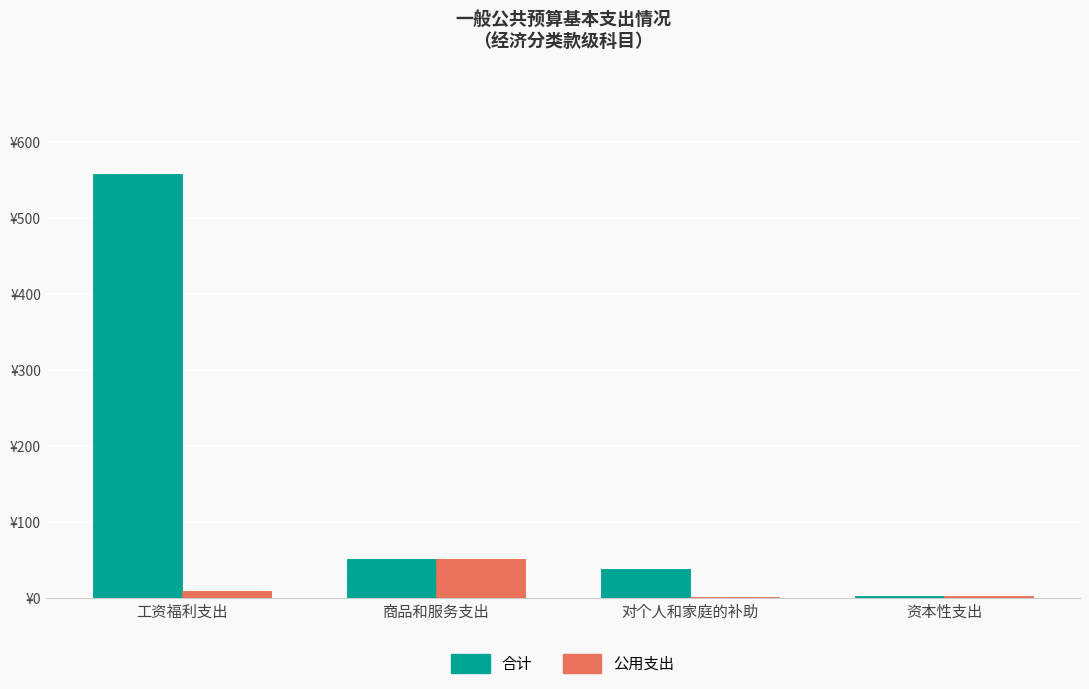

At which label does 合计 first exceed 51?

工资福利支出